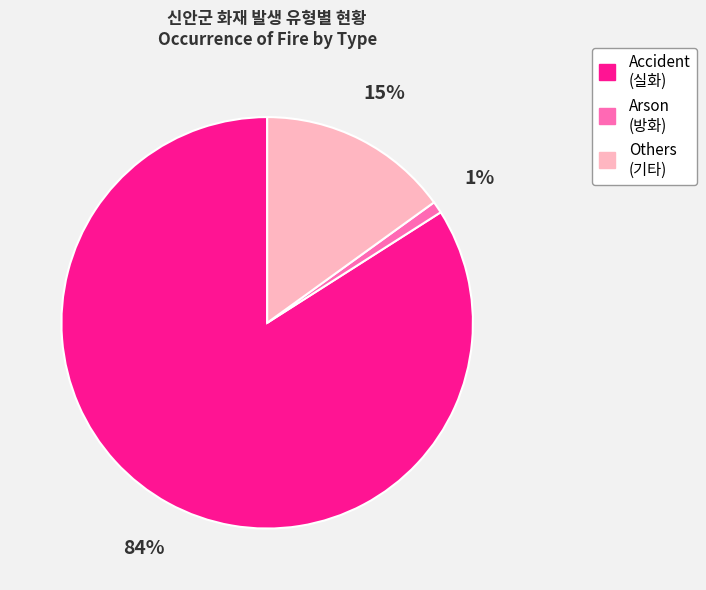

To the nearest percent, what portion does Arson represent?

1%